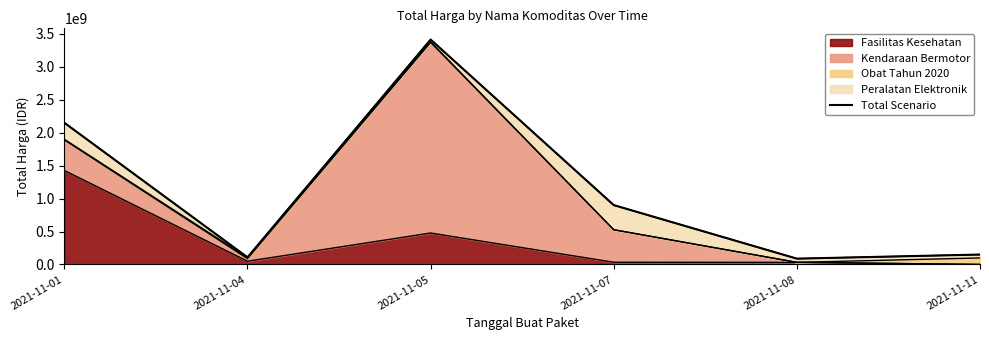

How many lines are shown in the chart?

1